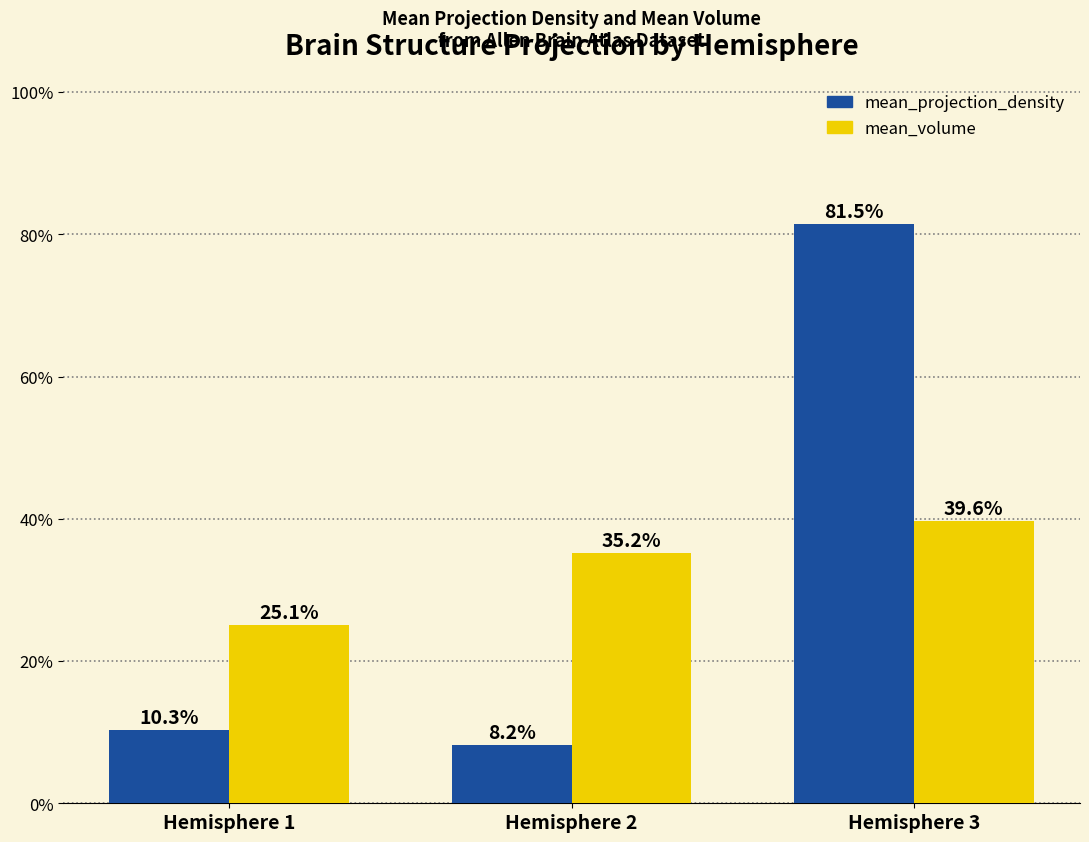

What is the average value of the mean_projection_density series?

33.3